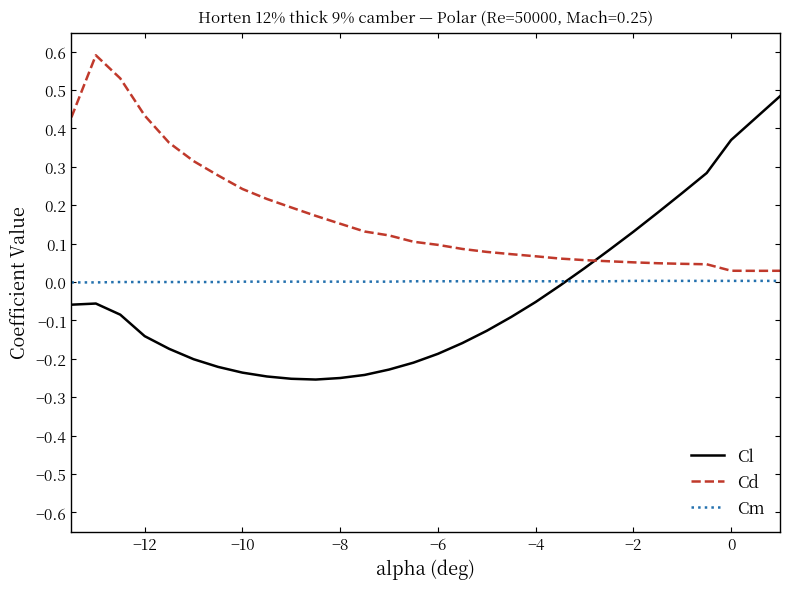

Is this an area chart (filled region under the line)?

No